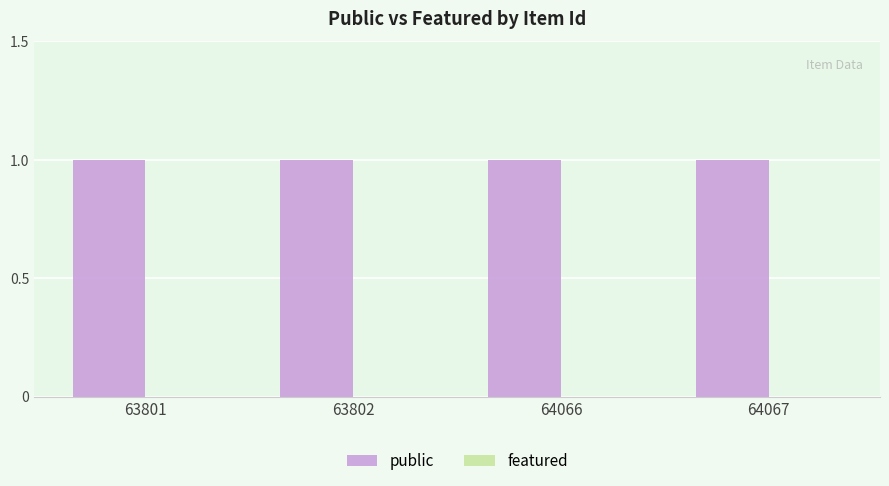

The value of featured at 63802 is 0. True or false?

True